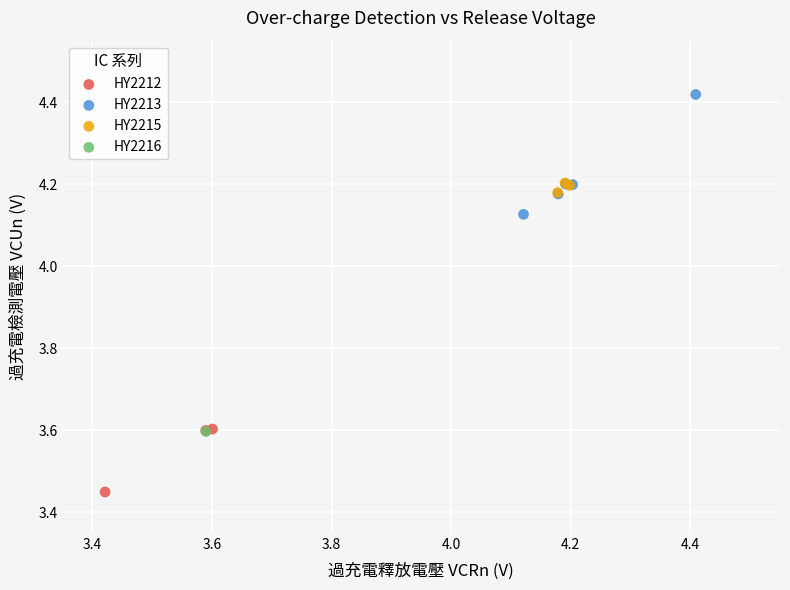

What are all the series names shown in the legend?

HY2212, HY2213, HY2215, HY2216